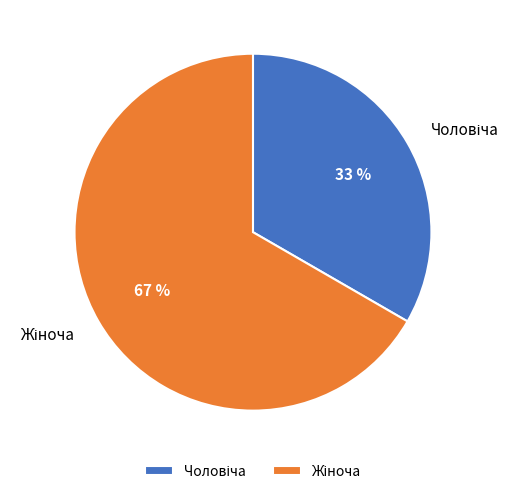

Is there any slice that represents more than half of the pie?

Yes